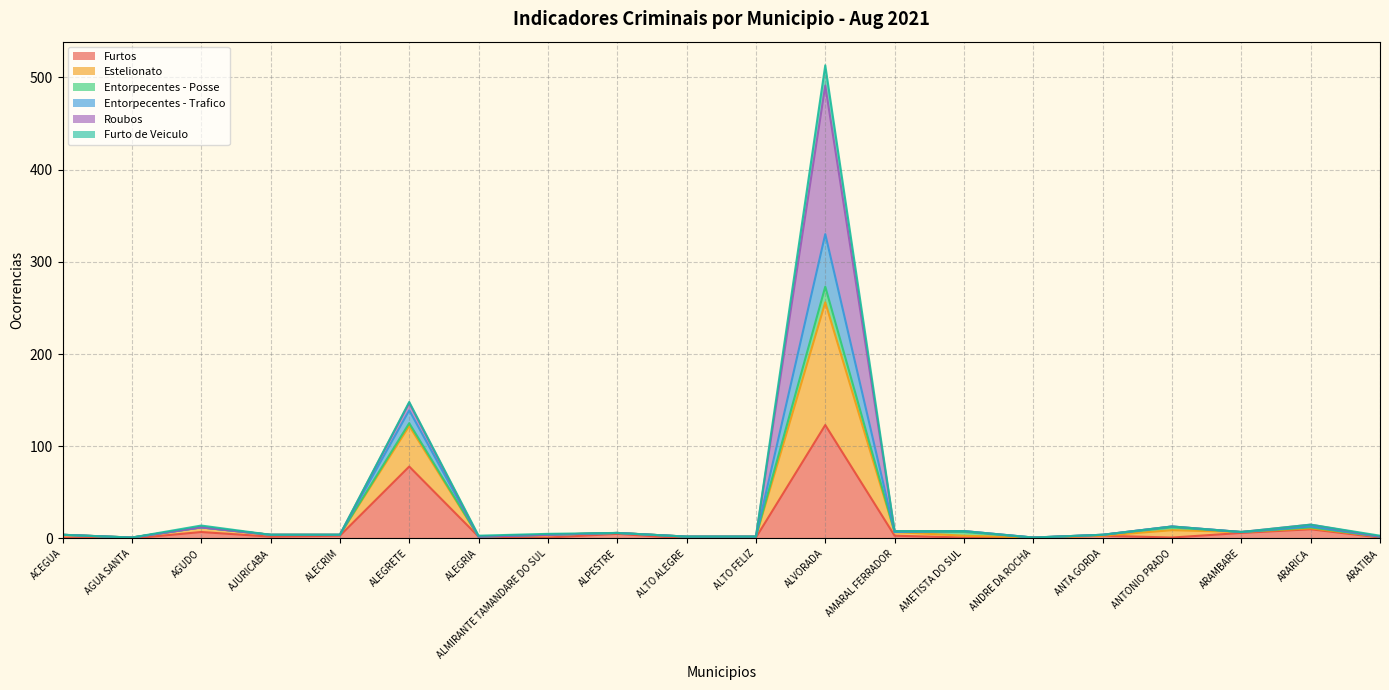

What is the value of the Entorpecentes - Trafico point at the 3rd from the left?

14